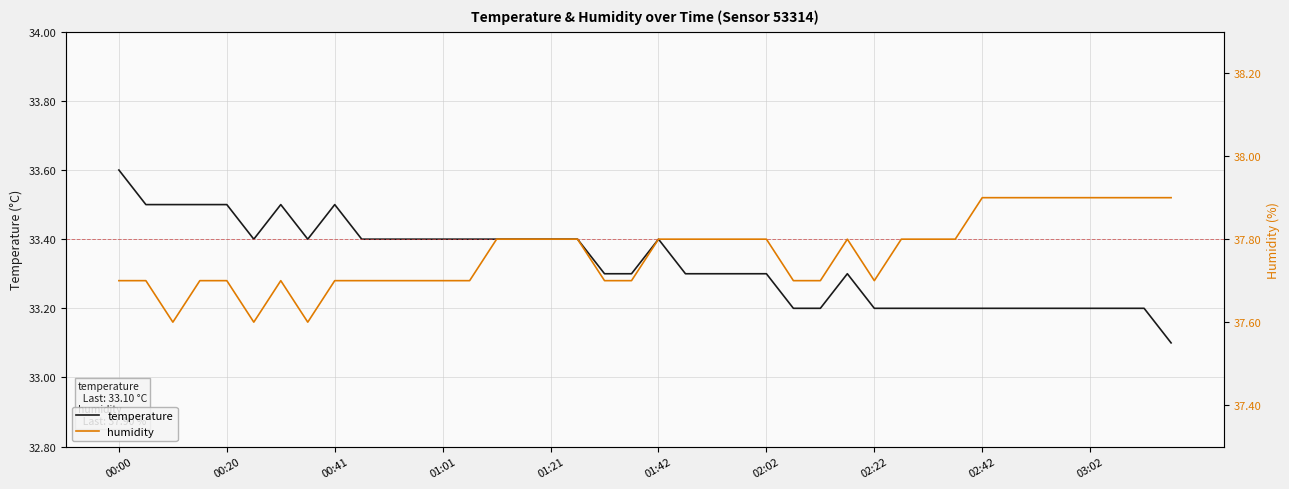

What is the sum of the temperature values at 31 and 29?

66.4